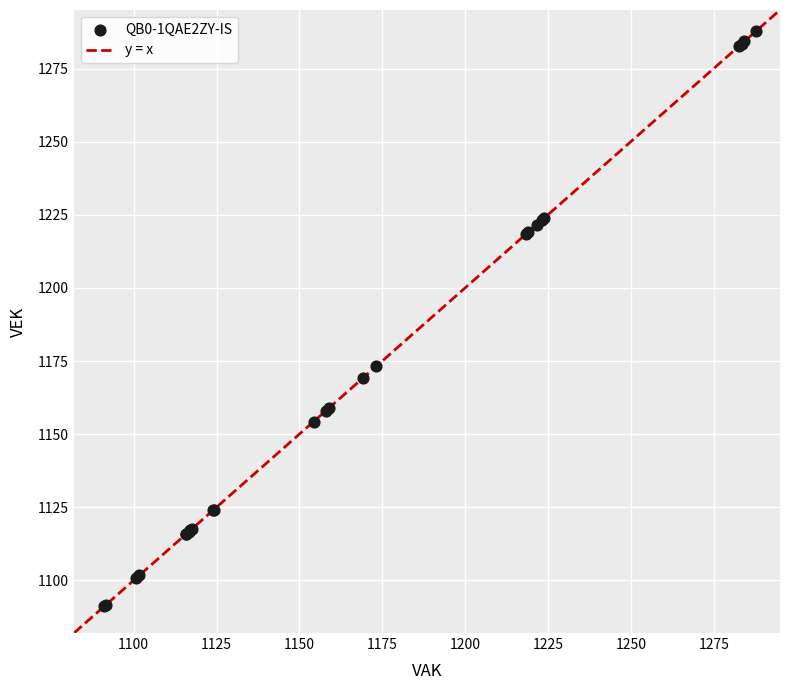

What Y value in the scatter plot is closest to 1189?

1173.2